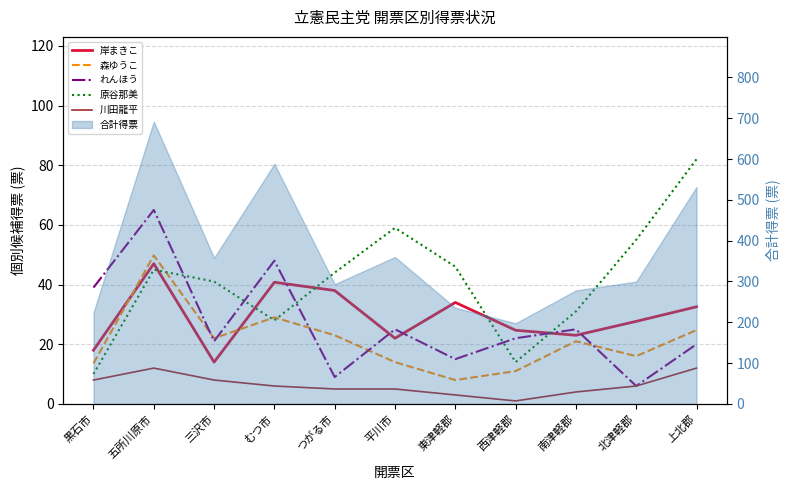

True or false: 川田龍平 and 原谷那美 cross at least once.

False